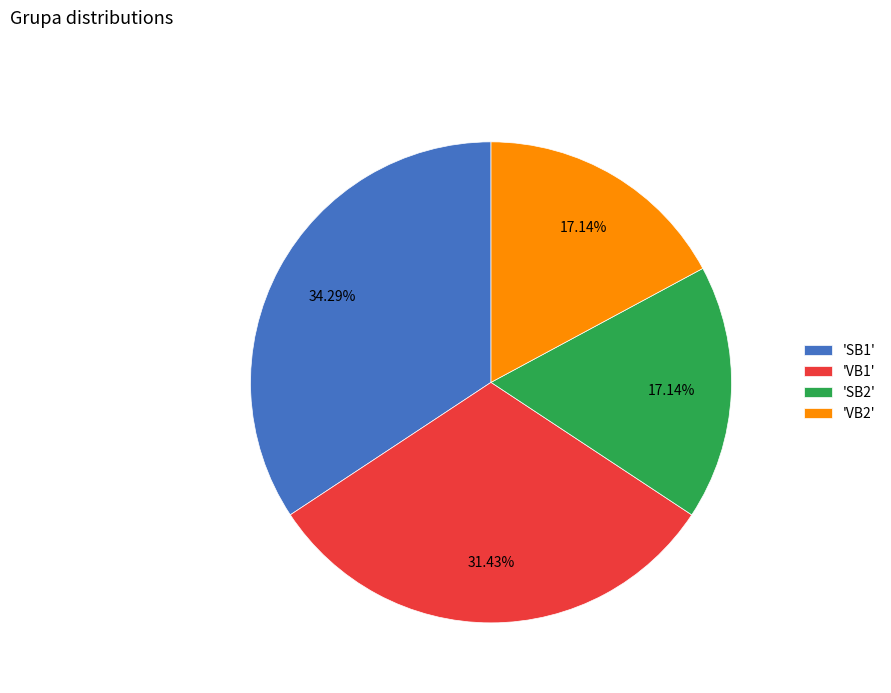

Does 'SB1' represent more than half of the total?

No